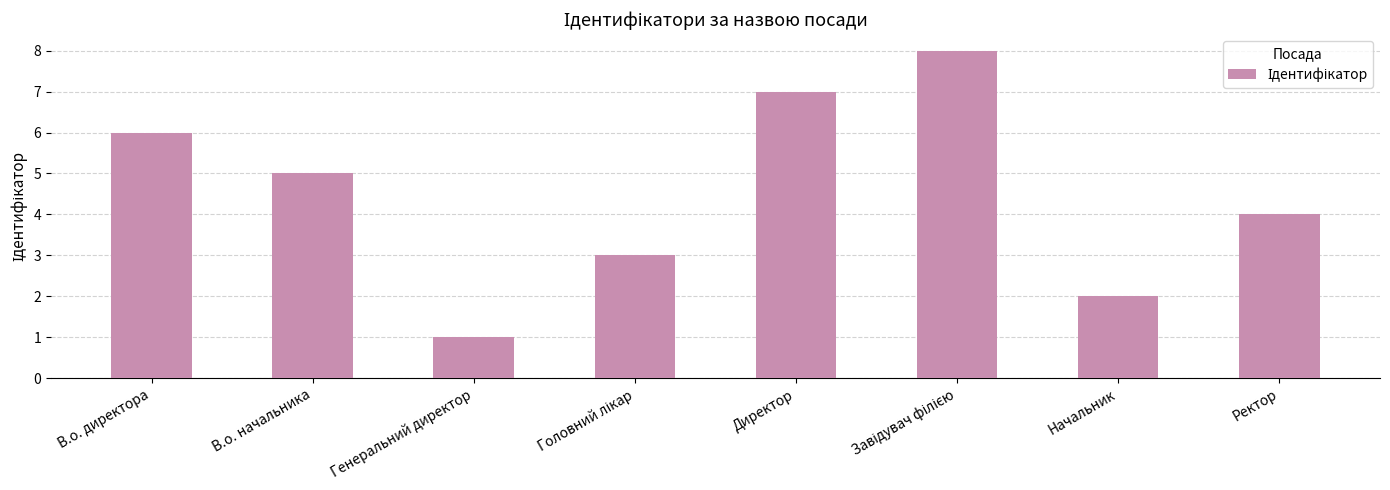

What is the difference between the second highest and second lowest values?

5